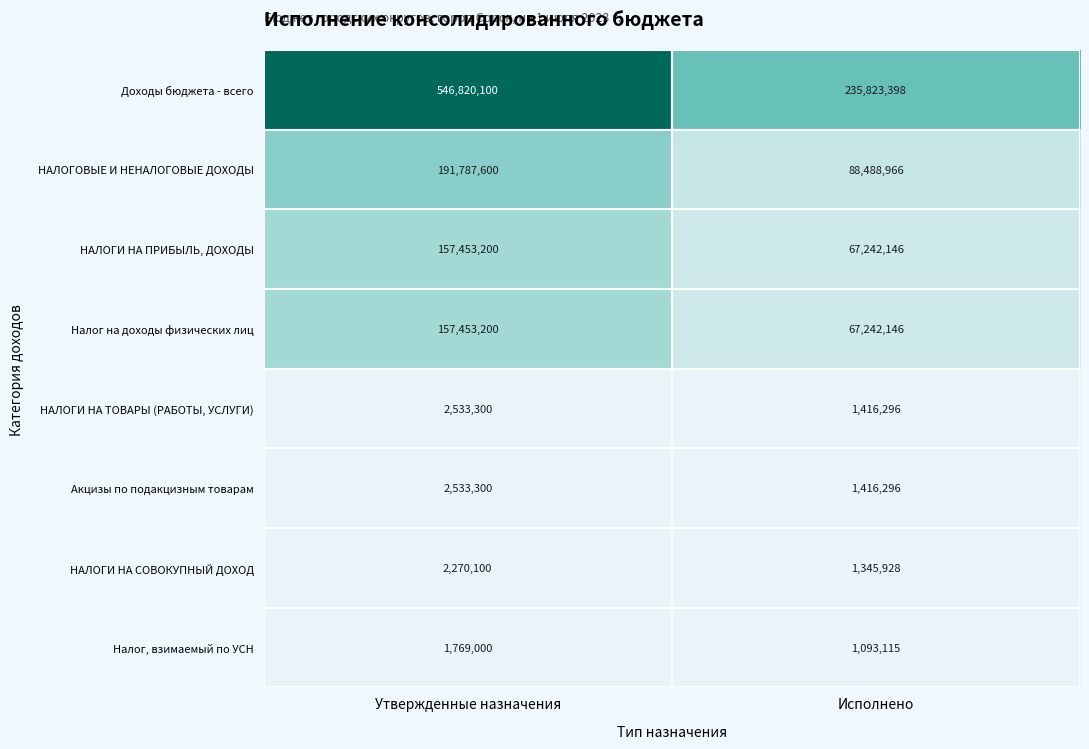

The value of Доходы бюджета - всего at Утвержденные назначения is 546820100. True or false?

True